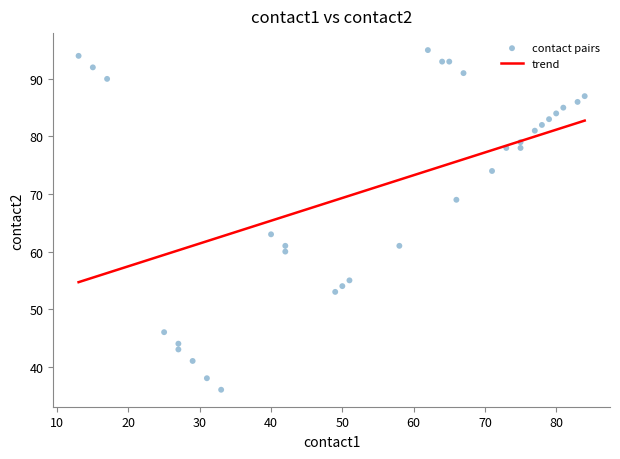

What Y value in the scatter plot is closest to 65?

63